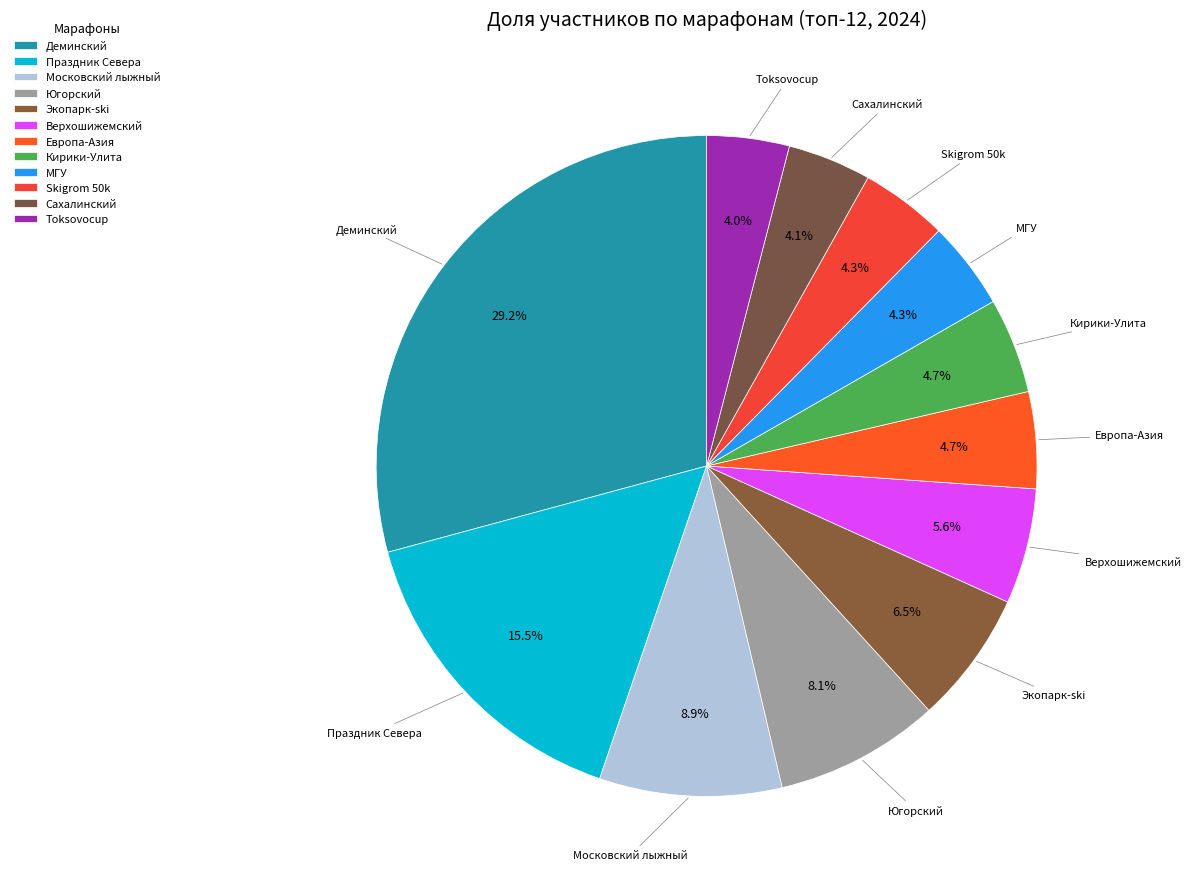

Does any single category account for the majority?

No